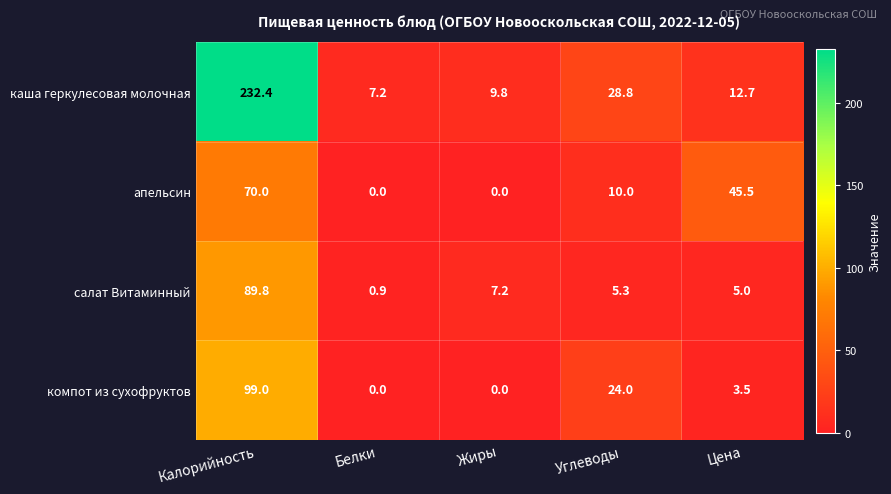

What is the difference between the highest and lowest values at Цена?

42.0